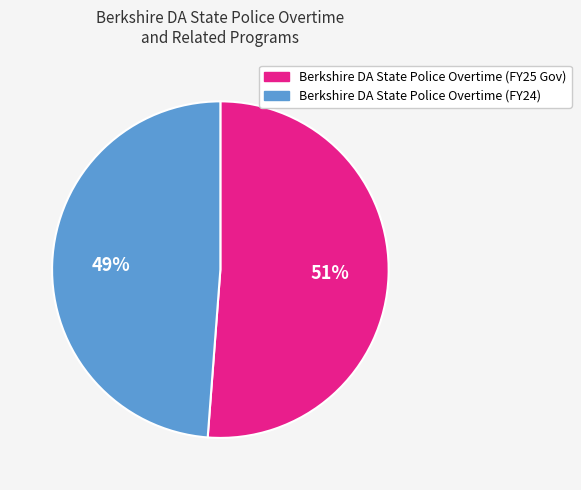

Is there a majority slice in this chart?

Yes